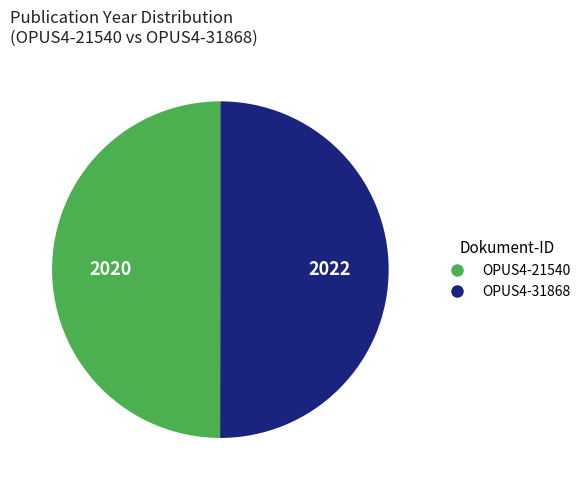

Approximately how many times larger is the value at OPUS4-21540 compared to OPUS4-31868?

1.0